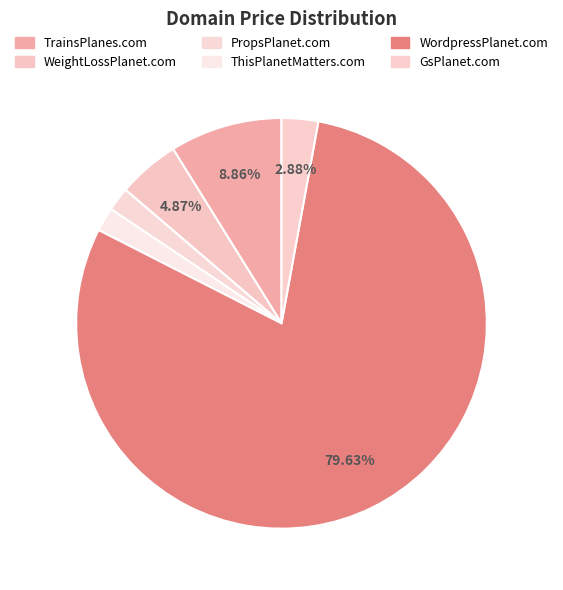

Which slice is the smallest?

PropsPlanet.com